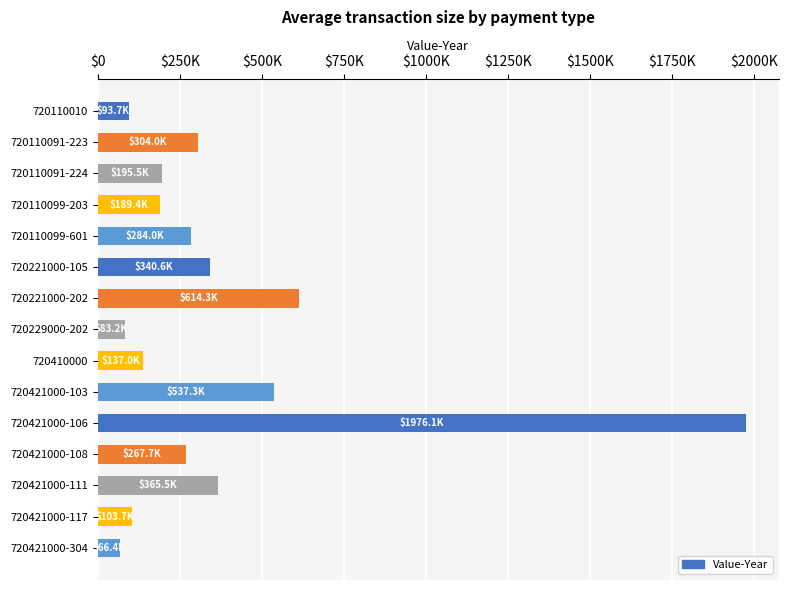

Which label corresponds to the largest value in the chart?

720421000-106